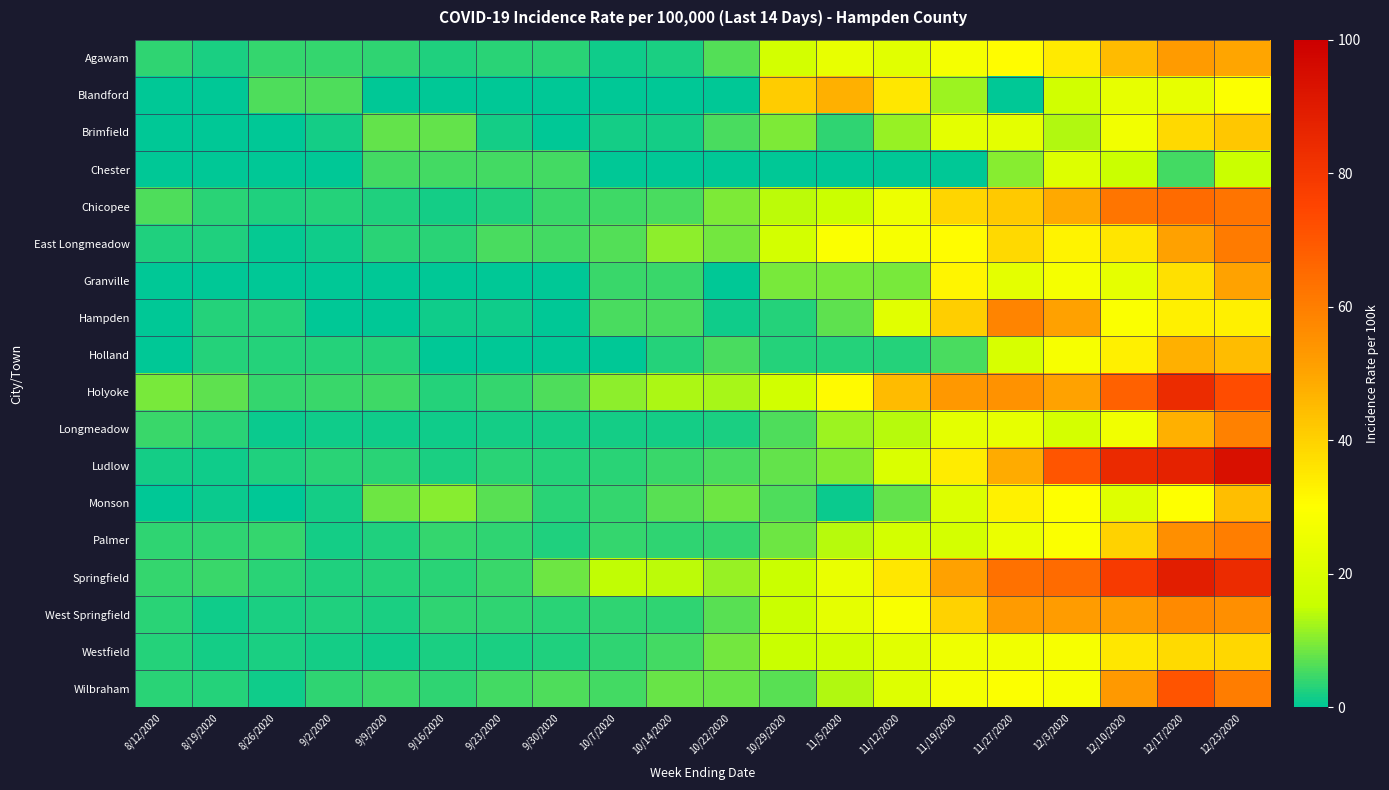

Reading right to left, transcribe all the data shown in this chart.

Agawam: 12/23/2020=49.9	12/17/2020=52.4	12/10/2020=45.1	12/3/2020=34.6	11/27/2020=30.6	11/19/2020=27.6	11/12/2020=22.1	11/5/2020=24.1	10/29/2020=18.0	10/22/2020=6.5	10/14/2020=2.0	10/7/2020=1.5	9/30/2020=3.5	9/23/2020=3.2	9/16/2020=2.7	9/9/2020=3.7	9/2/2020=4.2	8/26/2020=4.0	8/19/2020=2.2	8/12/2020=3.7
Blandford: 12/23/2020=29.5	12/17/2020=23.6	12/10/2020=23.6	12/3/2020=17.7	11/27/2020=0.0	11/19/2020=11.8	11/12/2020=35.4	11/5/2020=47.3	10/29/2020=41.2	10/22/2020=0.0	10/14/2020=0.0	10/7/2020=0.0	9/30/2020=0.0	9/23/2020=0.0	9/16/2020=0.0	9/9/2020=0.0	9/2/2020=5.9	8/26/2020=5.9	8/19/2020=0.0	8/12/2020=0.0
Brimfield: 12/23/2020=42.2	12/17/2020=38.3	12/10/2020=26.8	12/3/2020=13.4	11/27/2020=23.0	11/19/2020=23.0	11/12/2020=11.5	11/5/2020=3.8	10/29/2020=9.6	10/22/2020=5.8	10/14/2020=1.9	10/7/2020=1.9	9/30/2020=0.0	9/23/2020=1.9	9/16/2020=7.7	9/9/2020=7.7	9/2/2020=1.9	8/26/2020=0.0	8/19/2020=0.0	8/12/2020=0.0
Chester: 12/23/2020=15.8	12/17/2020=5.3	12/10/2020=15.8	12/3/2020=21.0	11/27/2020=10.5	11/19/2020=0.0	11/12/2020=0.0	11/5/2020=0.0	10/29/2020=0.0	10/22/2020=0.0	10/14/2020=0.0	10/7/2020=0.0	9/30/2020=5.3	9/23/2020=5.3	9/16/2020=5.3	9/9/2020=5.3	9/2/2020=0.0	8/26/2020=0.0	8/19/2020=0.0	8/12/2020=0.0
Chicopee: 12/23/2020=62.5	12/17/2020=64.9	12/10/2020=62.5	12/3/2020=49.1	11/27/2020=41.9	11/19/2020=39.2	11/12/2020=25.3	11/5/2020=16.1	10/29/2020=14.2	10/22/2020=9.5	10/14/2020=5.6	10/7/2020=4.9	9/30/2020=4.4	9/23/2020=2.4	9/16/2020=1.9	9/9/2020=2.5	9/2/2020=2.9	8/26/2020=2.6	8/19/2020=3.3	8/12/2020=5.9
East Longmeadow: 12/23/2020=60.9	12/17/2020=50.8	12/10/2020=35.7	12/3/2020=32.8	11/27/2020=38.6	11/19/2020=30.7	11/12/2020=28.1	11/5/2020=29.0	10/29/2020=18.2	10/22/2020=8.9	10/14/2020=10.6	10/7/2020=6.3	9/30/2020=5.1	9/23/2020=5.5	9/16/2020=3.4	9/9/2020=3.4	9/2/2020=1.3	8/26/2020=0.4	8/19/2020=2.5	8/12/2020=2.5
Granville: 12/23/2020=50.7	12/17/2020=36.9	12/10/2020=23.1	12/3/2020=27.7	11/27/2020=23.0	11/19/2020=32.3	11/12/2020=9.2	11/5/2020=9.2	10/29/2020=9.2	10/22/2020=0.0	10/14/2020=4.6	10/7/2020=4.6	9/30/2020=0.0	9/23/2020=0.0	9/16/2020=0.0	9/9/2020=0.0	9/2/2020=0.0	8/26/2020=0.0	8/19/2020=0.0	8/12/2020=0.0
Hampden: 12/23/2020=33.5	12/17/2020=33.5	12/10/2020=29.2	12/3/2020=51.0	11/27/2020=58.3	11/19/2020=40.8	11/12/2020=21.9	11/5/2020=7.3	10/29/2020=2.9	10/22/2020=1.4	10/14/2020=5.8	10/7/2020=5.8	9/30/2020=0.0	9/23/2020=1.4	9/16/2020=1.4	9/9/2020=0.0	9/2/2020=0.0	8/26/2020=2.9	8/19/2020=2.9	8/12/2020=0.0
Holland: 12/23/2020=44.6	12/17/2020=47.3	12/10/2020=33.4	12/3/2020=27.8	11/27/2020=19.5	11/19/2020=5.6	11/12/2020=2.8	11/5/2020=2.8	10/29/2020=2.8	10/22/2020=5.6	10/14/2020=2.8	10/7/2020=0.0	9/30/2020=0.0	9/23/2020=0.0	9/16/2020=0.0	9/9/2020=2.8	9/2/2020=2.8	8/26/2020=2.8	8/19/2020=2.8	8/12/2020=0.0
Holyoke: 12/23/2020=72.8	12/17/2020=83.8	12/10/2020=67.5	12/3/2020=50.4	11/27/2020=54.7	11/19/2020=53.4	11/12/2020=45.3	11/5/2020=30.9	10/29/2020=17.9	10/22/2020=12.7	10/14/2020=13.0	10/7/2020=10.7	9/30/2020=5.9	9/23/2020=4.0	9/16/2020=3.1	9/9/2020=5.0	9/2/2020=4.5	8/26/2020=4.2	8/19/2020=7.1	8/12/2020=9.0
Longmeadow: 12/23/2020=59.3	12/17/2020=47.3	12/10/2020=26.4	12/3/2020=18.5	11/27/2020=23.6	11/19/2020=22.7	11/12/2020=13.9	11/5/2020=12.1	10/29/2020=6.0	10/22/2020=2.3	10/14/2020=1.8	10/7/2020=1.8	9/30/2020=1.8	9/23/2020=1.8	9/16/2020=1.4	9/9/2020=1.4	9/2/2020=1.4	8/26/2020=0.9	8/19/2020=3.2	8/12/2020=4.6
Ludlow: 12/23/2020=94.1	12/17/2020=87.2	12/10/2020=84.5	12/3/2020=70.7	11/27/2020=48.6	11/19/2020=34.1	11/12/2020=20.0	11/5/2020=10.0	10/29/2020=7.5	10/22/2020=5.5	10/14/2020=4.5	10/7/2020=3.4	9/30/2020=3.1	9/23/2020=3.4	9/16/2020=2.1	9/9/2020=3.4	9/2/2020=3.4	8/26/2020=2.7	8/19/2020=1.4	8/12/2020=1.7
Monson: 12/23/2020=44.3	12/17/2020=29.8	12/10/2020=21.3	12/3/2020=29.8	11/27/2020=33.2	11/19/2020=20.4	11/12/2020=7.7	11/5/2020=0.9	10/29/2020=5.9	10/22/2020=8.5	10/14/2020=6.8	10/7/2020=4.2	9/30/2020=3.4	9/23/2020=6.8	9/16/2020=10.2	9/9/2020=8.5	9/2/2020=1.7	8/26/2020=0.0	8/19/2020=0.8	8/12/2020=0.0
Palmer: 12/23/2020=59.9	12/17/2020=55.6	12/10/2020=39.9	12/3/2020=29.0	11/27/2020=24.8	11/19/2020=18.7	11/12/2020=18.1	11/5/2020=13.9	10/29/2020=8.4	10/22/2020=4.2	10/14/2020=3.6	10/7/2020=4.2	9/30/2020=2.4	9/23/2020=3.6	9/16/2020=4.2	9/9/2020=2.4	9/2/2020=1.8	8/26/2020=4.2	8/19/2020=3.6	8/12/2020=3.6
Springfield: 12/23/2020=84.0	12/17/2020=88.7	12/10/2020=78.8	12/3/2020=64.9	11/27/2020=63.4	11/19/2020=51.1	11/12/2020=35.2	11/5/2020=24.6	10/29/2020=15.9	10/22/2020=11.7	10/14/2020=14.4	10/7/2020=14.6	9/30/2020=8.3	9/23/2020=4.3	9/16/2020=3.3	9/9/2020=3.0	9/2/2020=2.5	8/26/2020=3.2	8/19/2020=4.5	8/12/2020=4.2
West Springfield: 12/23/2020=55.7	12/17/2020=57.0	12/10/2020=52.1	12/3/2020=52.3	11/27/2020=52.6	11/19/2020=40.2	11/12/2020=28.7	11/5/2020=23.1	10/29/2020=16.0	10/22/2020=6.8	10/14/2020=3.9	10/7/2020=3.9	9/30/2020=3.4	9/23/2020=3.9	9/16/2020=3.6	9/9/2020=2.2	9/2/2020=2.7	8/26/2020=2.2	8/19/2020=1.2	8/12/2020=3.2
Westfield: 12/23/2020=38.7	12/17/2020=38.2	12/10/2020=35.2	12/3/2020=28.0	11/27/2020=26.3	11/19/2020=26.1	11/12/2020=21.9	11/5/2020=17.3	10/29/2020=15.3	10/22/2020=8.9	10/14/2020=5.2	10/7/2020=3.6	9/30/2020=2.7	9/23/2020=2.2	9/16/2020=2.1	9/9/2020=1.5	9/2/2020=1.9	8/26/2020=2.1	8/19/2020=1.9	8/12/2020=2.9
Wilbraham: 12/23/2020=60.5	12/17/2020=70.8	12/10/2020=53.1	12/3/2020=28.0	11/27/2020=29.5	11/19/2020=27.0	11/12/2020=21.1	11/5/2020=13.3	10/29/2020=6.9	10/22/2020=7.9	10/14/2020=7.9	10/7/2020=5.4	9/30/2020=5.9	9/23/2020=5.4	9/16/2020=3.9	9/9/2020=4.4	9/2/2020=3.9	8/26/2020=1.5	8/19/2020=2.9	8/12/2020=3.4